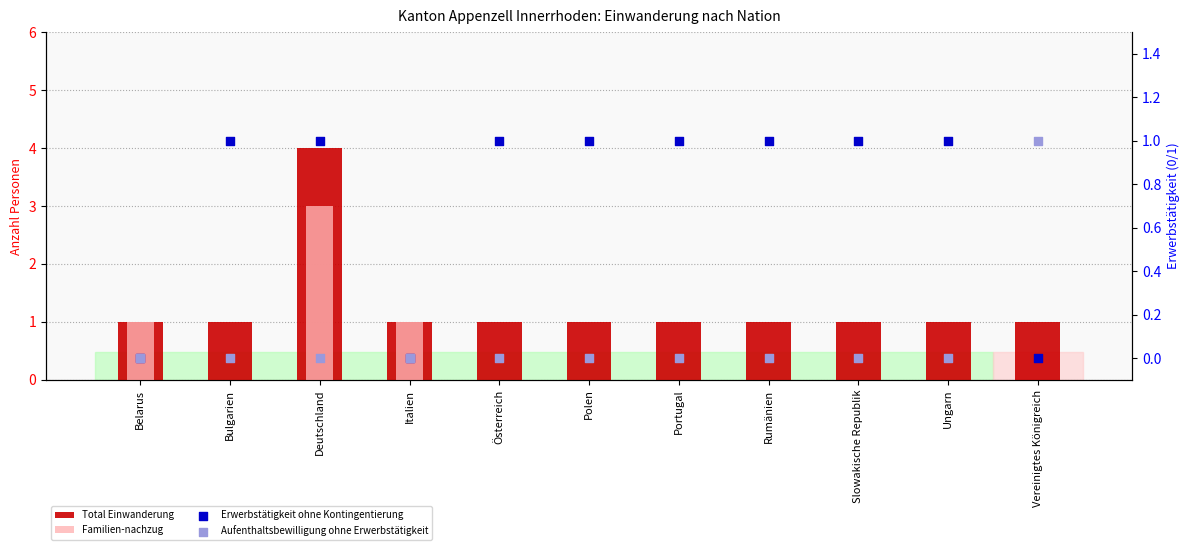

What is the total value across all series at Bulgarien?

2